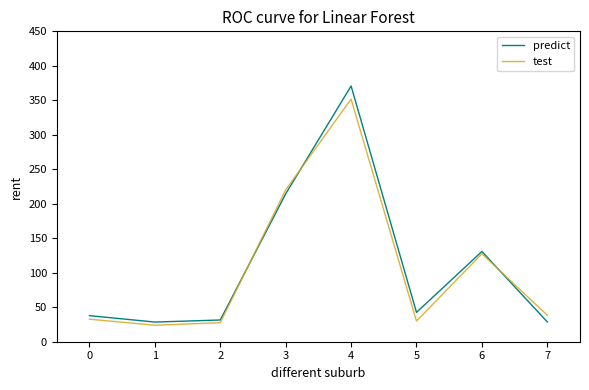

Is the value of test at 3 greater than the value of predict at 0?

Yes